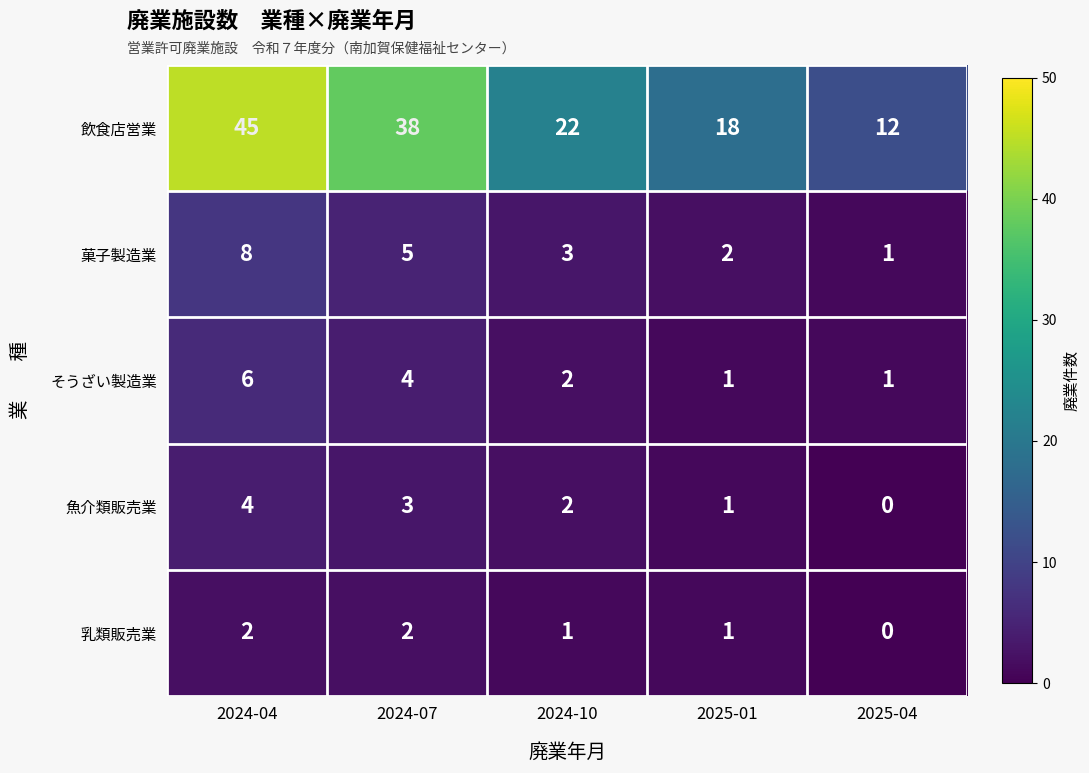

Which series has the largest total across all categories?

飲食店営業